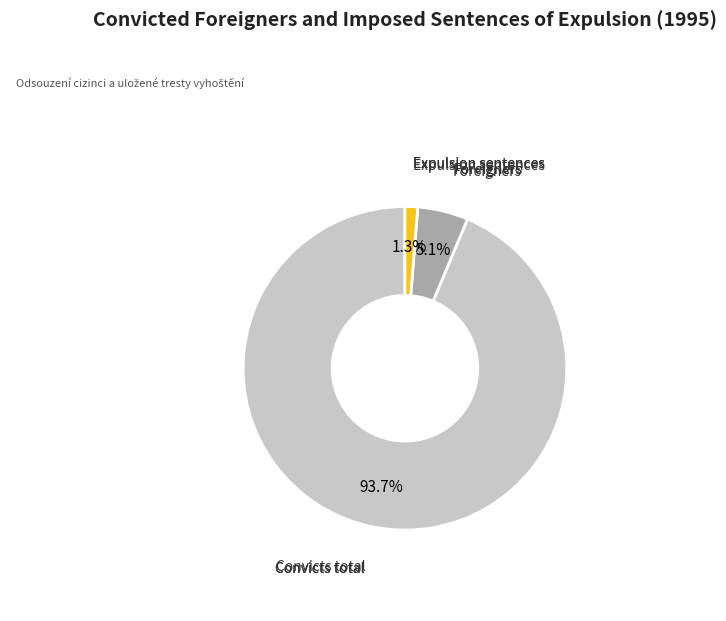

Does any single category account for the majority?

Yes